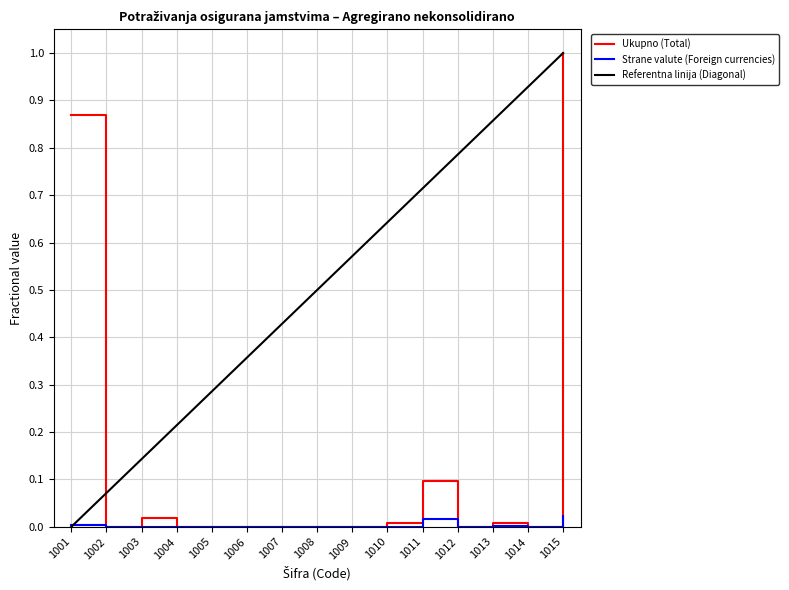

True or false: Ukupno (Total) has a value of 0.0 at 1013.

True